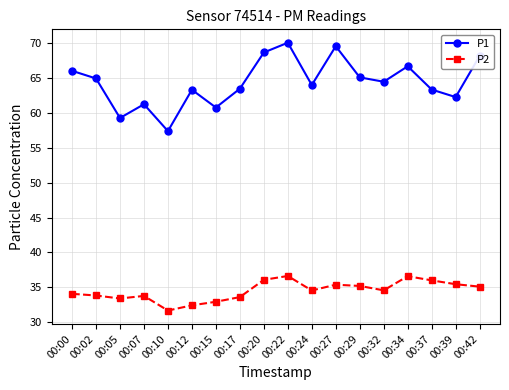

What is the maximum value for P2?

36.6